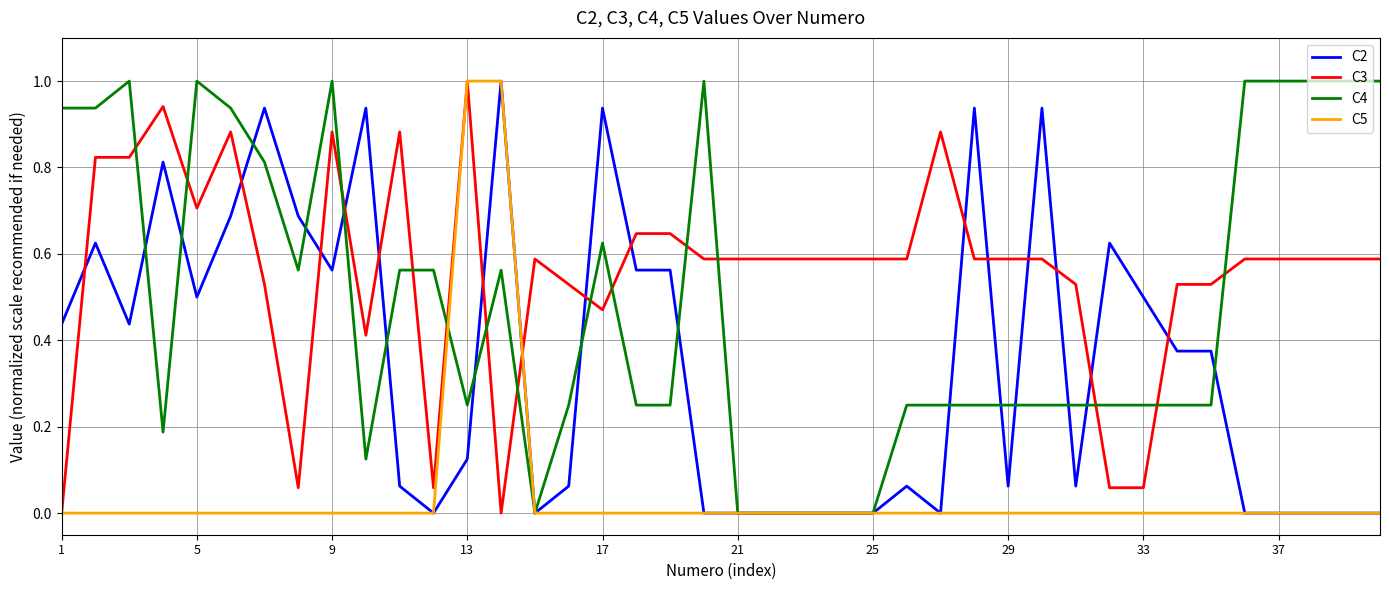

What is the highest value of the C5 series?

1.0